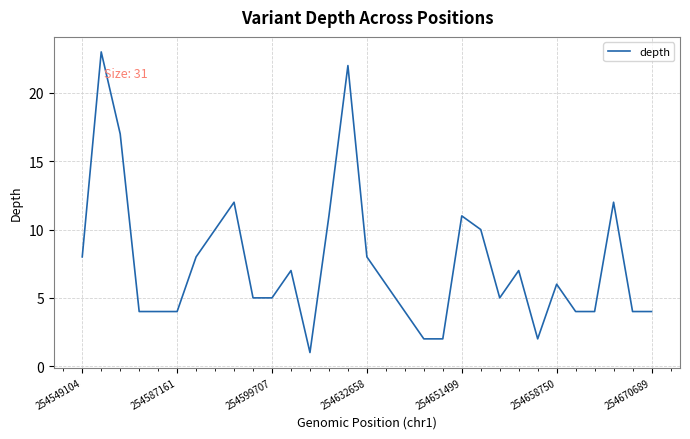

Does the chart display data point markers on the line(s)?

No